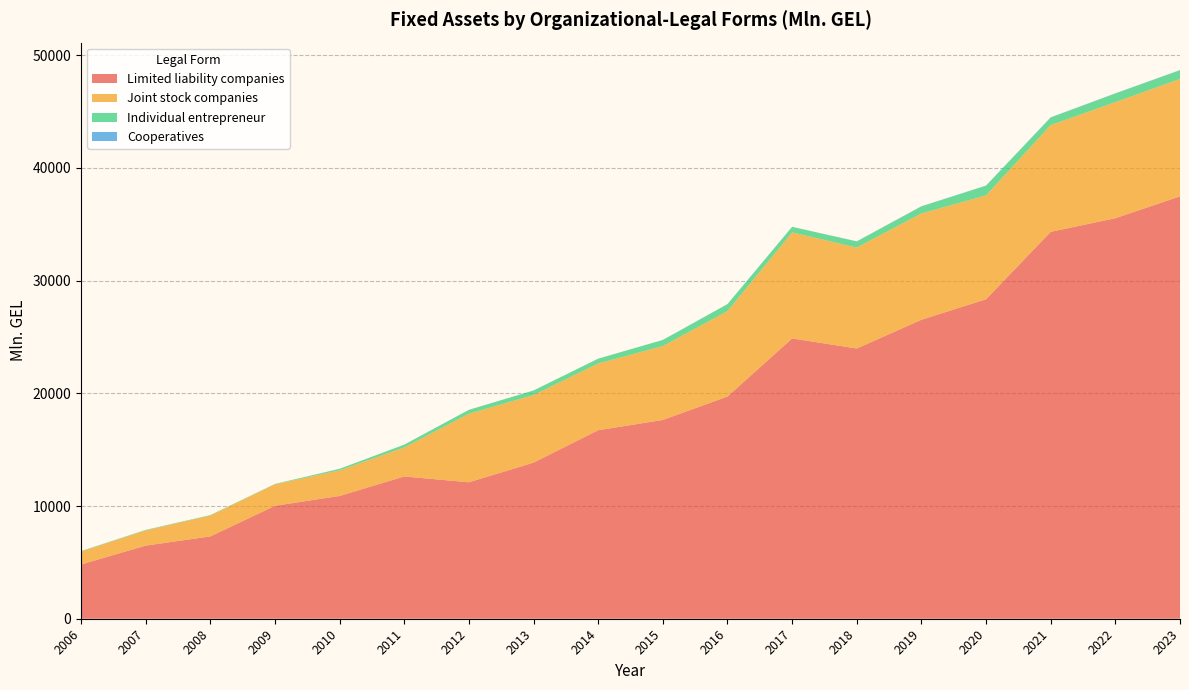

Reading right to left, extract all data points from this chart.

Limited liability companies: 2023=37474.1	2022=35532.5	2021=34325.7	2020=28344.8	2019=26524.6	2018=23975.6	2017=24867.7	2016=19712.5	2015=17635.2	2014=16725.2	2013=13848.6	2012=12107.5	2011=12623.3	2010=10893.4	2009=10020.7	2008=7303.1	2007=6485.6	2006=4814.0
Joint stock companies: 2023=10415.2	2022=10300.3	2021=9470.8	2020=9214.5	2019=9433.5	2018=8957.1	2017=9407.7	2016=7577.9	2015=6553.9	2014=5920.4	2013=5998.0	2012=6081.7	2011=2573.9	2010=2268.4	2009=1907.5	2008=1852.9	2007=1352.2	2006=1151.2
Individual entrepreneur: 2023=771.1	2022=765.0	2021=673.0	2020=864.4	2019=619.9	2018=539.7	2017=492.0	2016=625.3	2015=546.5	2014=427.2	2013=405.5	2012=346.7	2011=246.0	2010=137.2	2009=29.6	2008=35.8	2007=40.5	2006=28.3
Cooperatives: 2023=18.5	2022=16.1	2021=16.6	2020=9.4	2019=17.8	2018=11.6	2017=5.1	2016=0.1	2015=0.9	2014=0.6	2013=0.2	2012=0.2	2011=2.8	2010=2.0	2009=1.4	2008=2.6	2007=2.3	2006=6.2